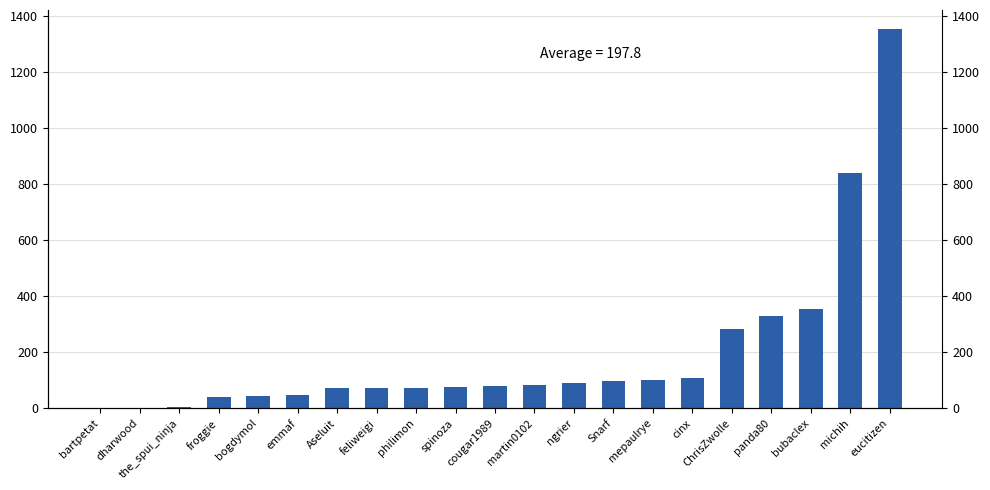

What position from the left is mepaulrye?

15